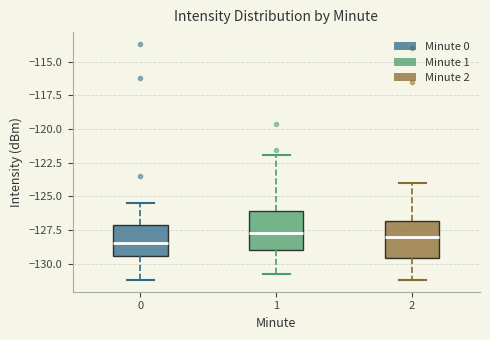

Where does the median line of the box at x = 1 sit on the y-axis? The values are not printed on the chart, so give them approximately, as read against the axis.

-127.5